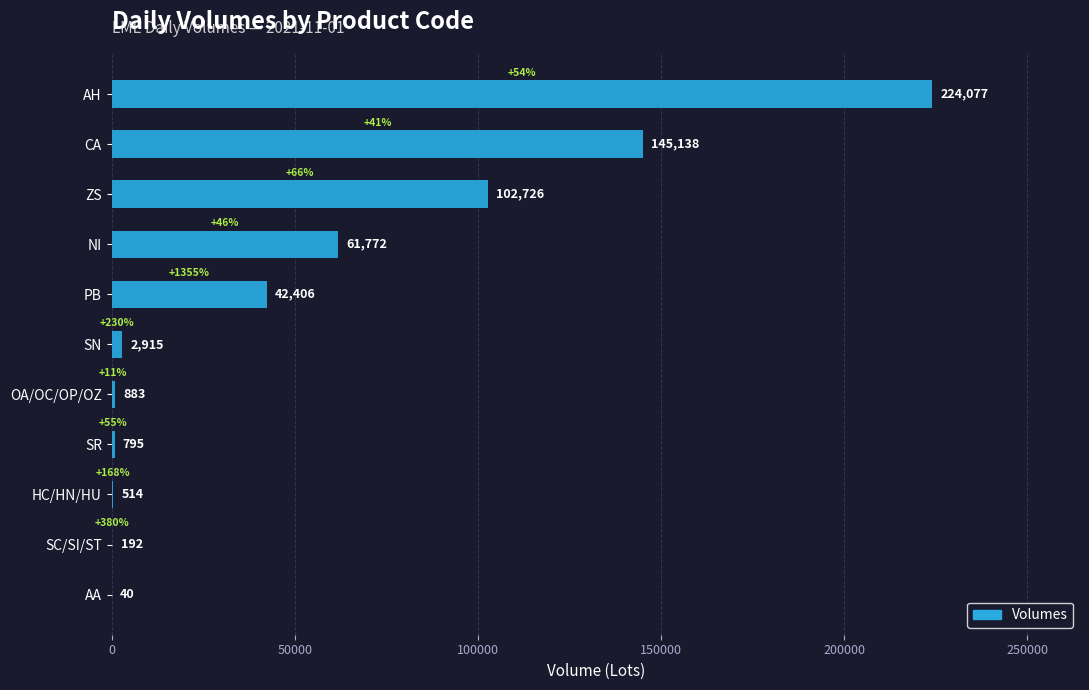

True or false: the data shows 40 at AA.

True